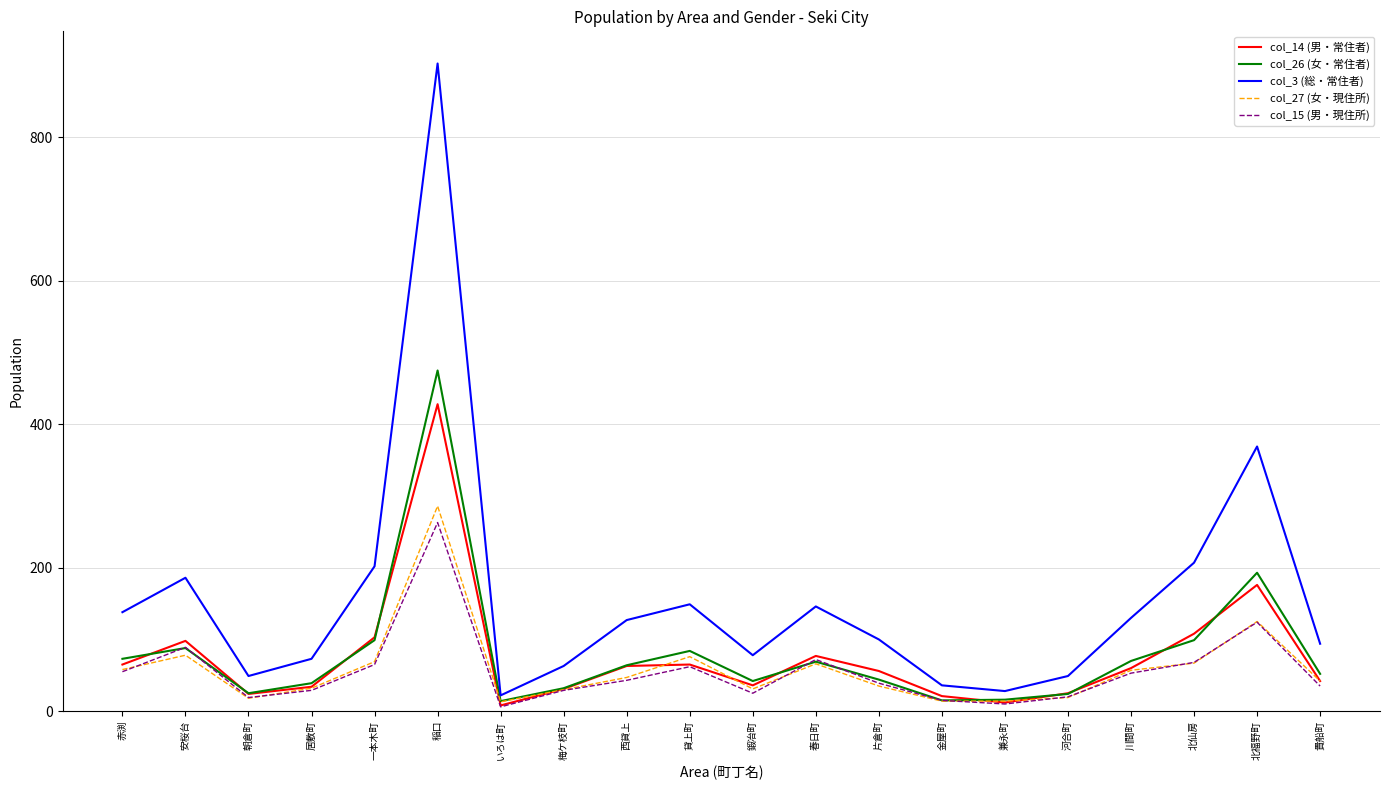

Is the value of col_15 (男・現住所) at 居敷町 greater than the value of col_14 (男・常住者) at 金屋町?

Yes